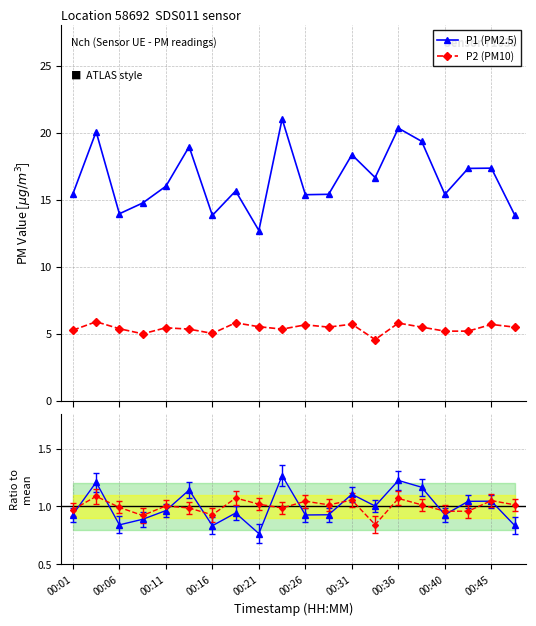

What is the smallest value displayed?

4.6